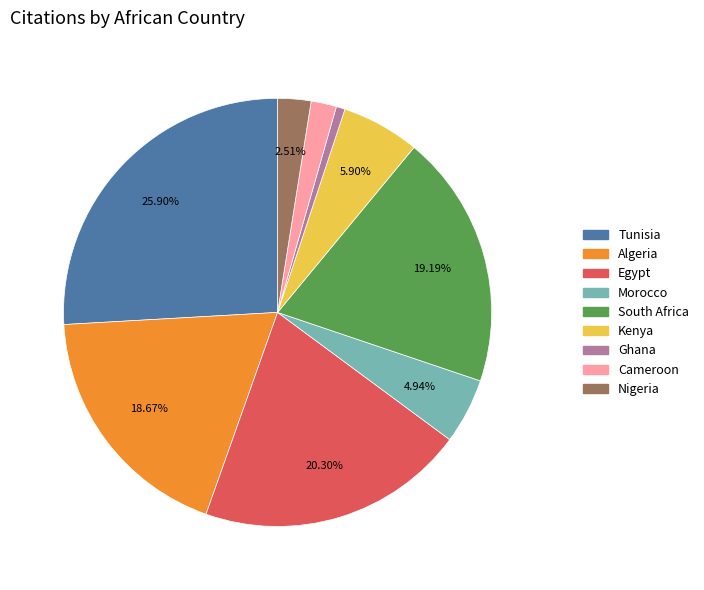

To the nearest percent, what is the difference between the largest and smallest slice percentages?

25%